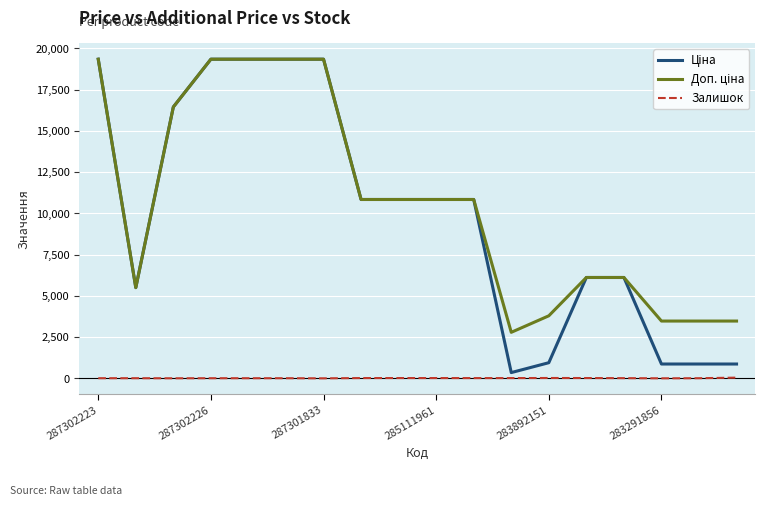

What is the greatest value displayed?

19343.1